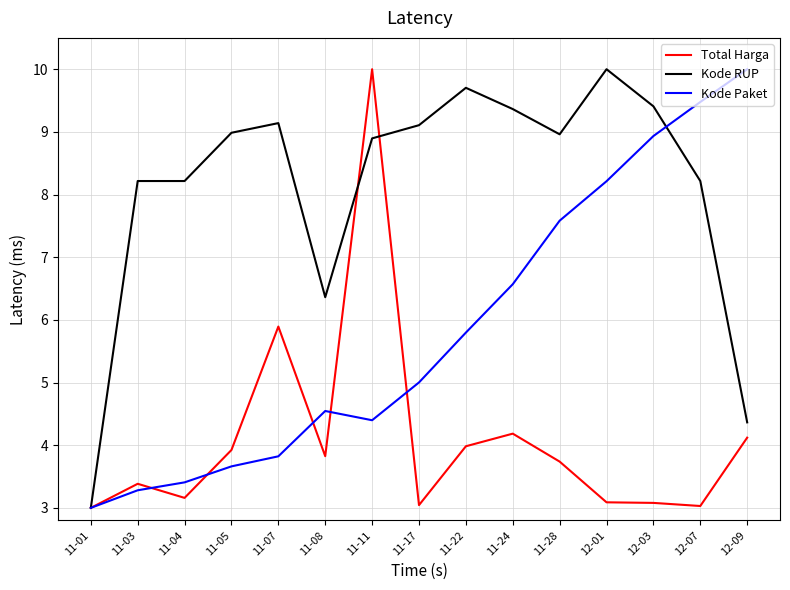

What is the greatest value displayed?

10.0